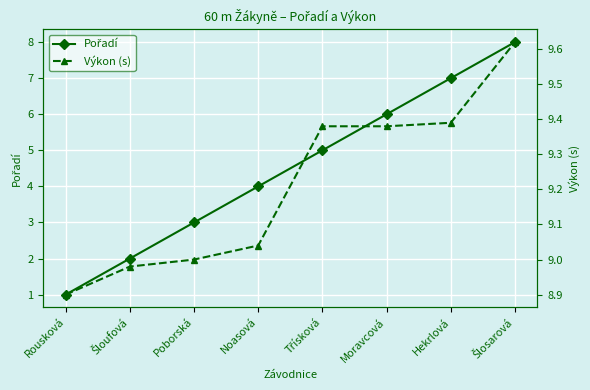

At which category does the chart reach its peak across all series?

Šlosarová